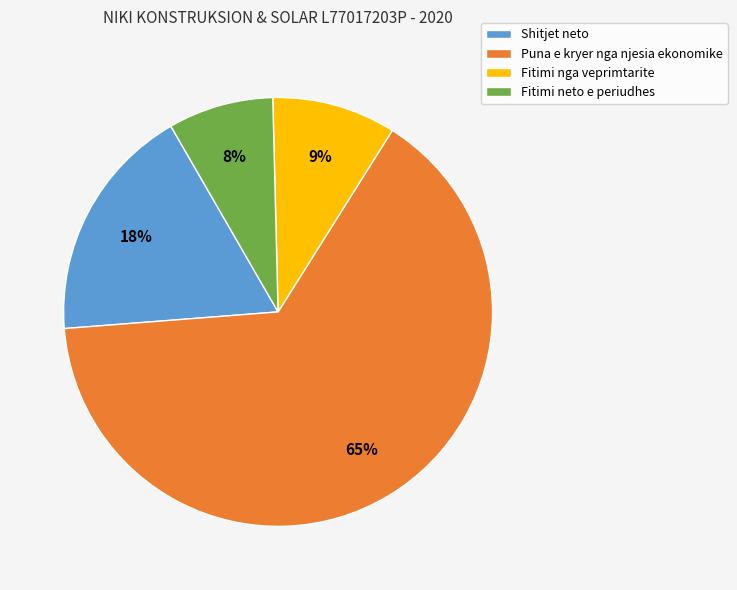

Is there any slice that represents more than half of the pie?

Yes